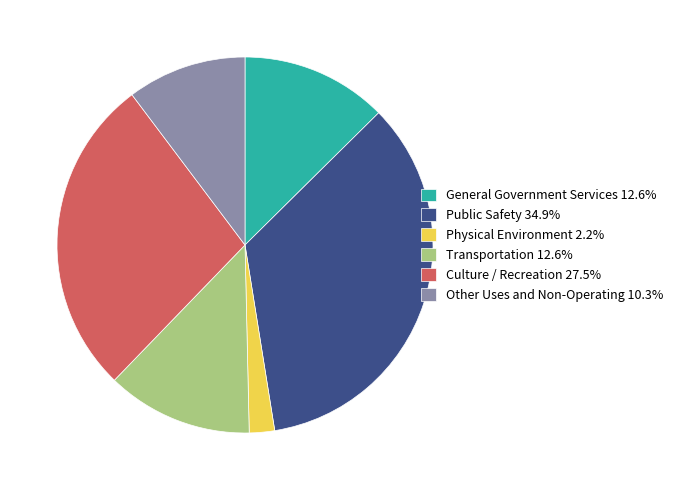

Approximately how many times larger is the value at Other Uses and Non-Operating 10.3% compared to Physical Environment 2.2%?

4.7